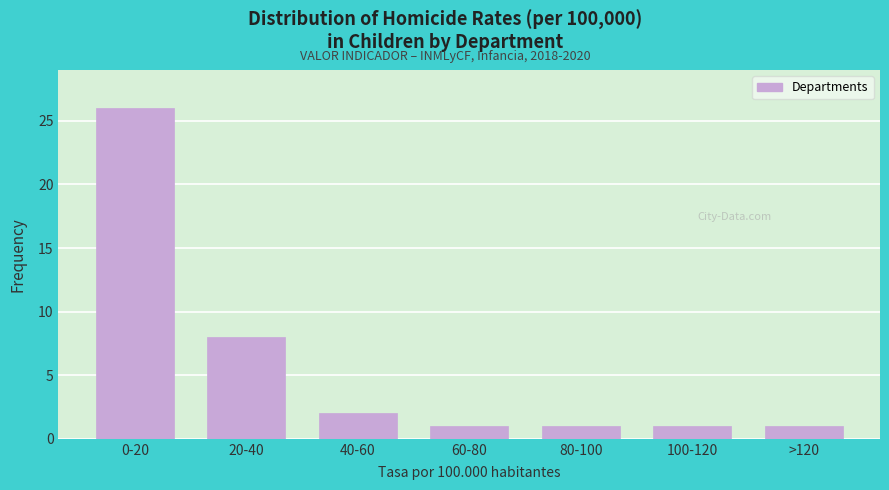

Reading right to left, list all the values displayed in this chart.

1	1	1	1	2	8	26